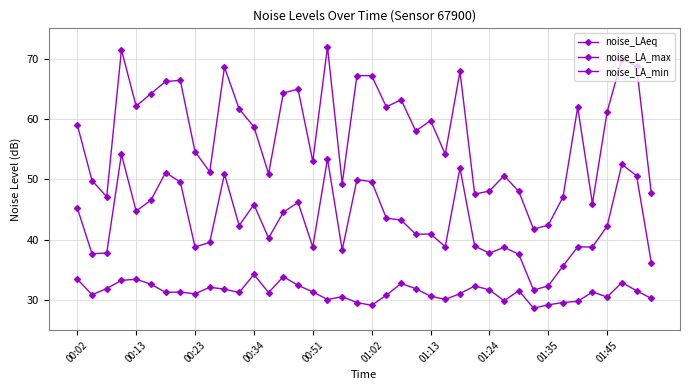

Is this an area chart (filled region under the line)?

No